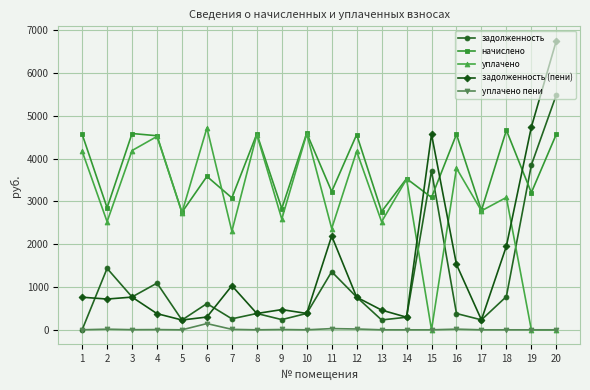

Is the value of уплачено at 16 greater than the value of задолженность (пени) at 9?

Yes